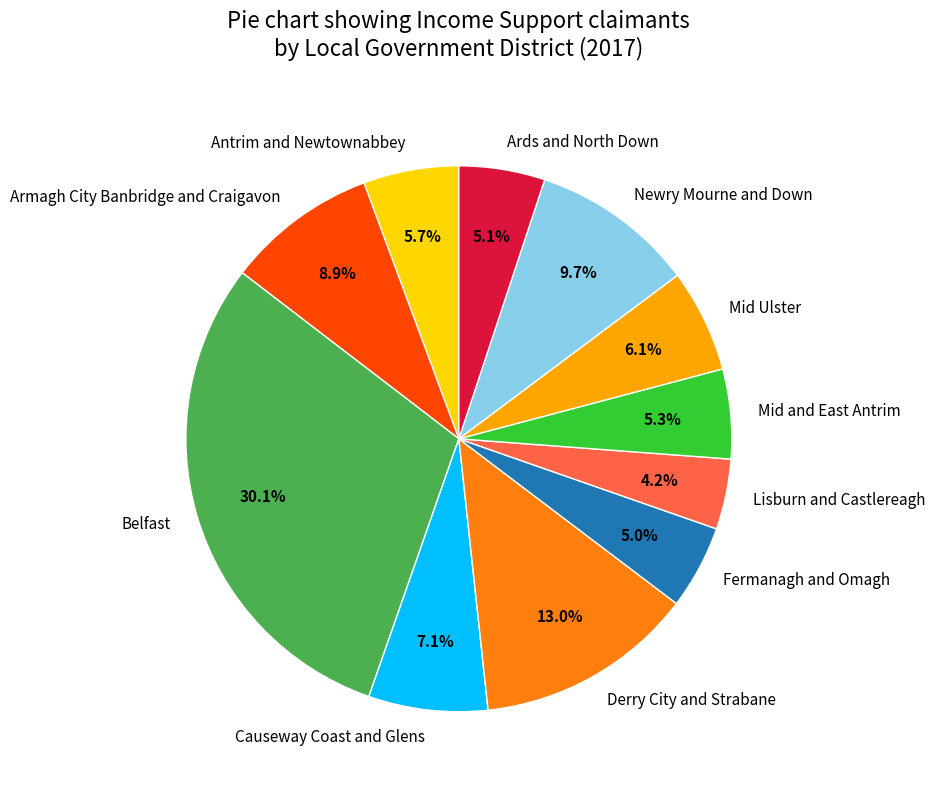

Is it true that Antrim and Newtownabbey is 20% of the pie?

False